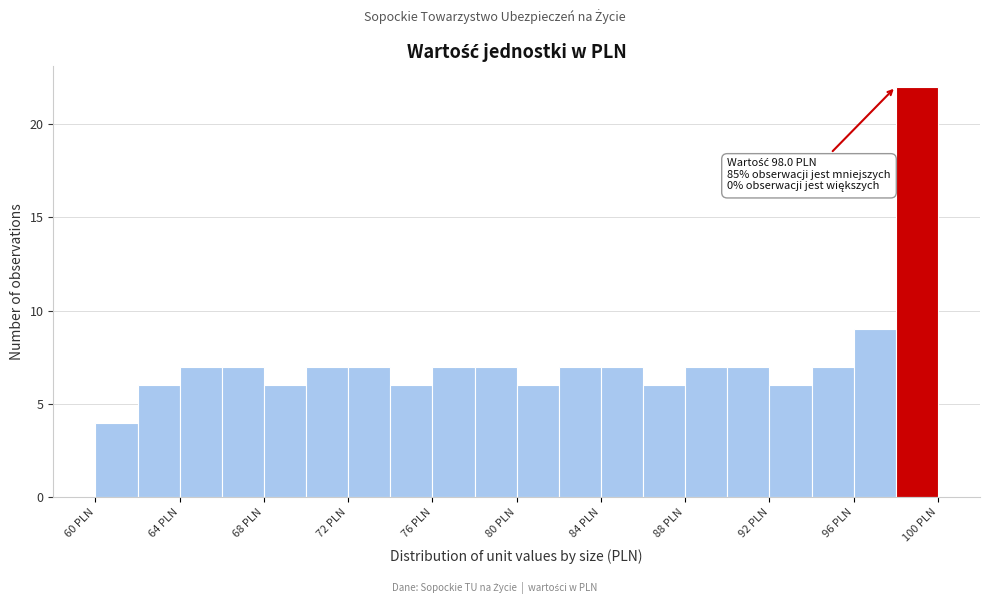

Which range on the x-axis has the tallest bar?

98 to 100